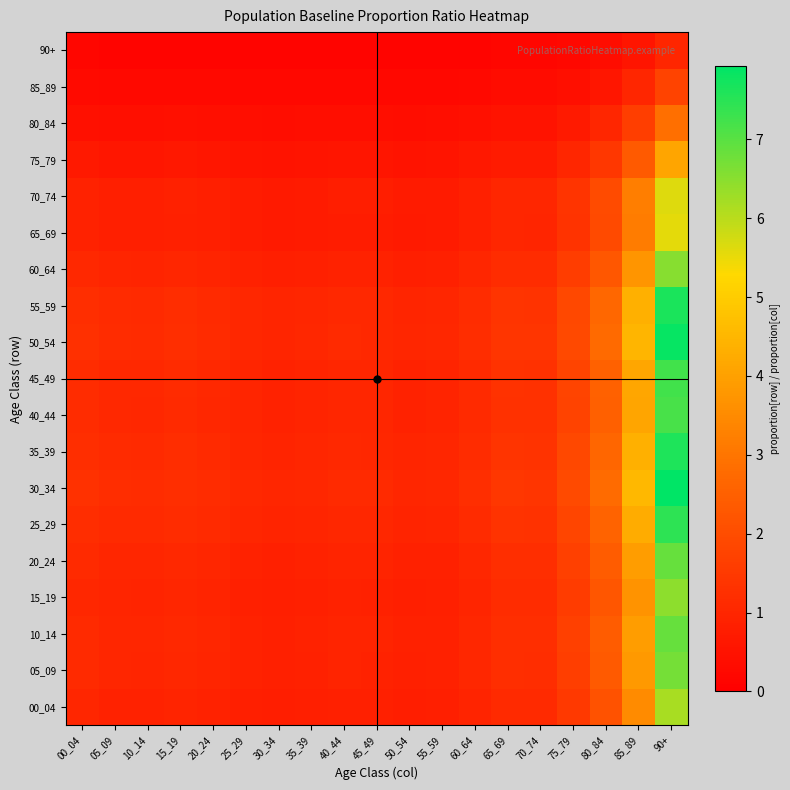

What is the spread (max minus min) of values at 50_54?

0.9